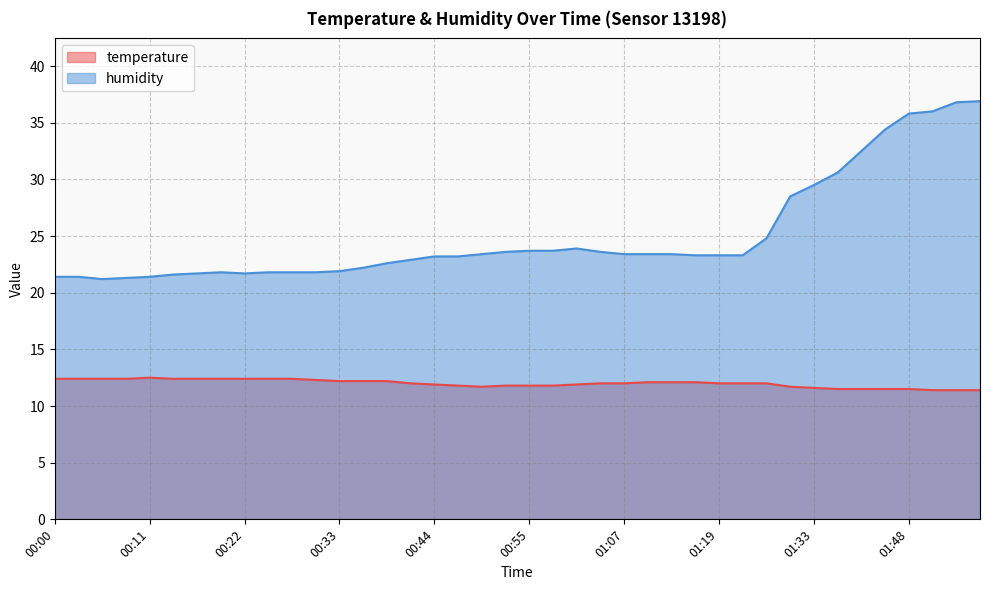

What is the lowest value of the humidity series?

21.2